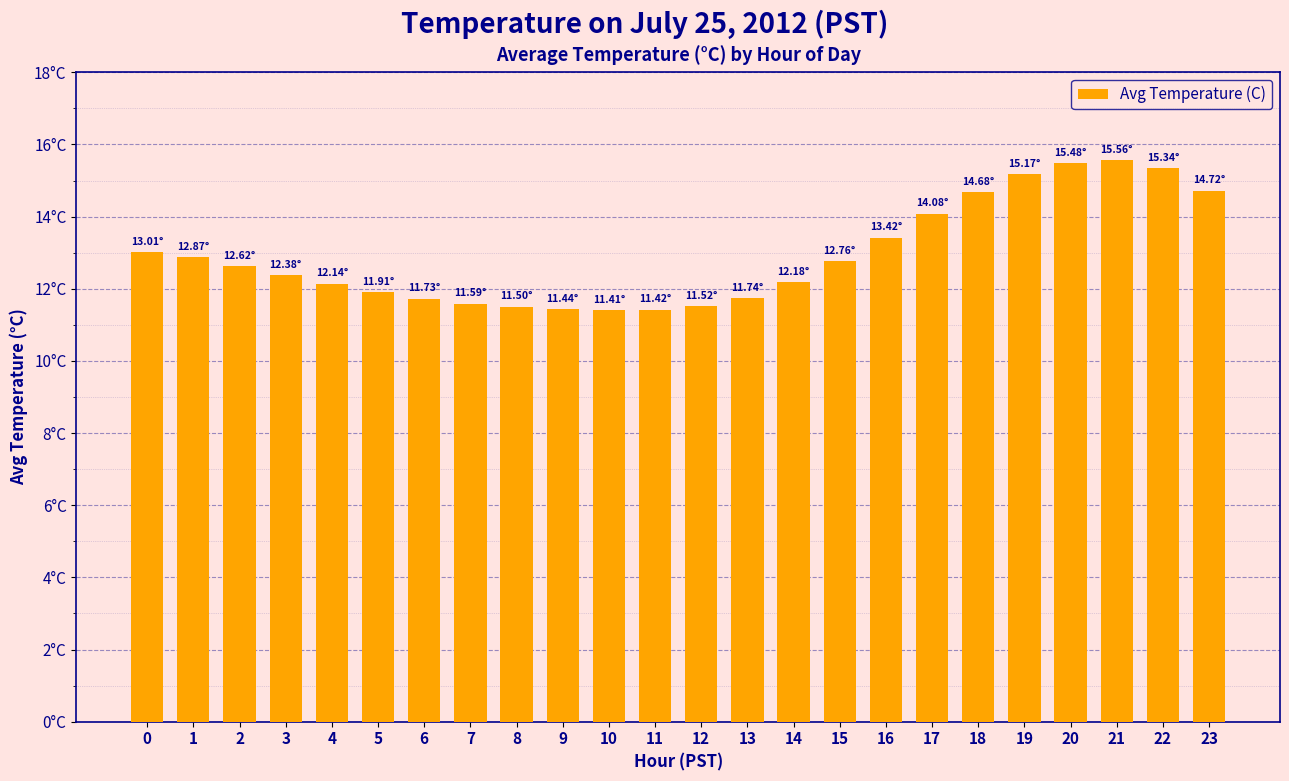

Are the bars horizontal?

No